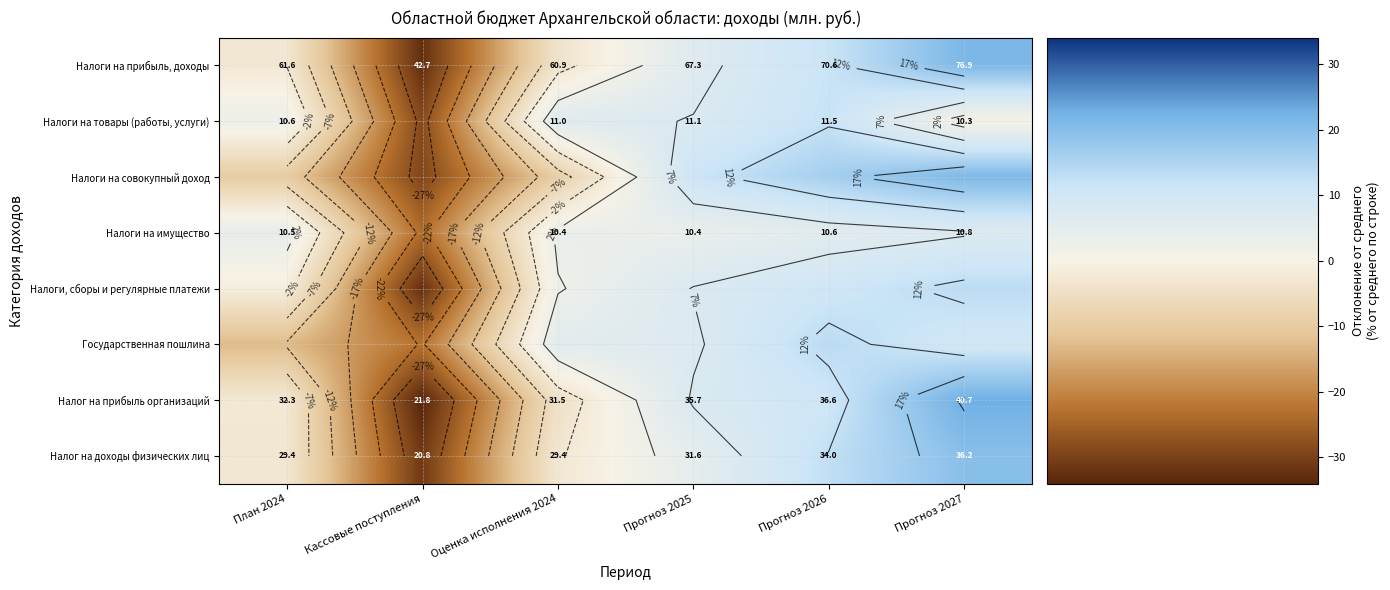

Is it true that Государственная пошлина equals -6.6 at План 2024?

False